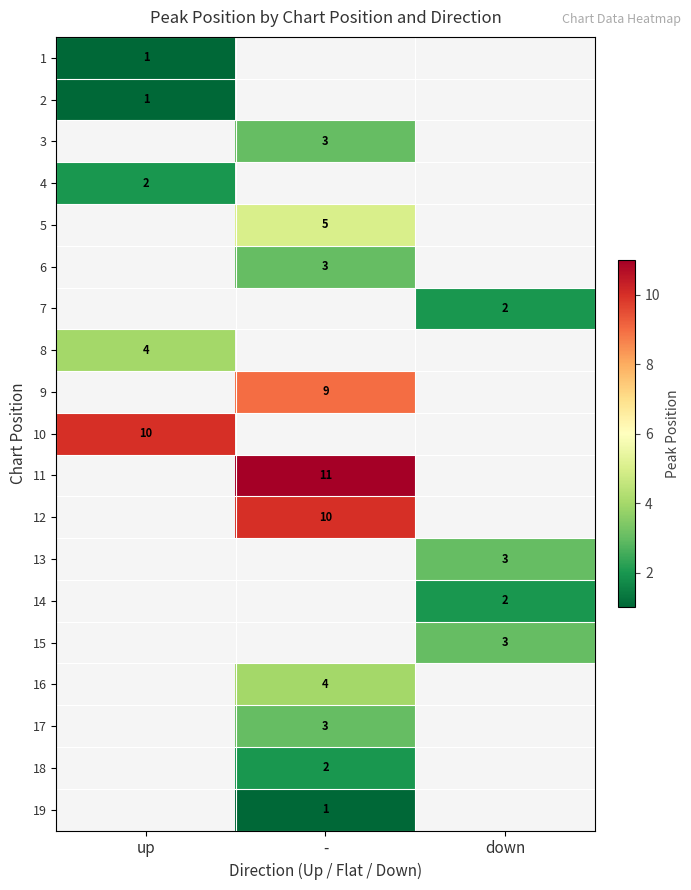

Between down and up, which is larger?

up